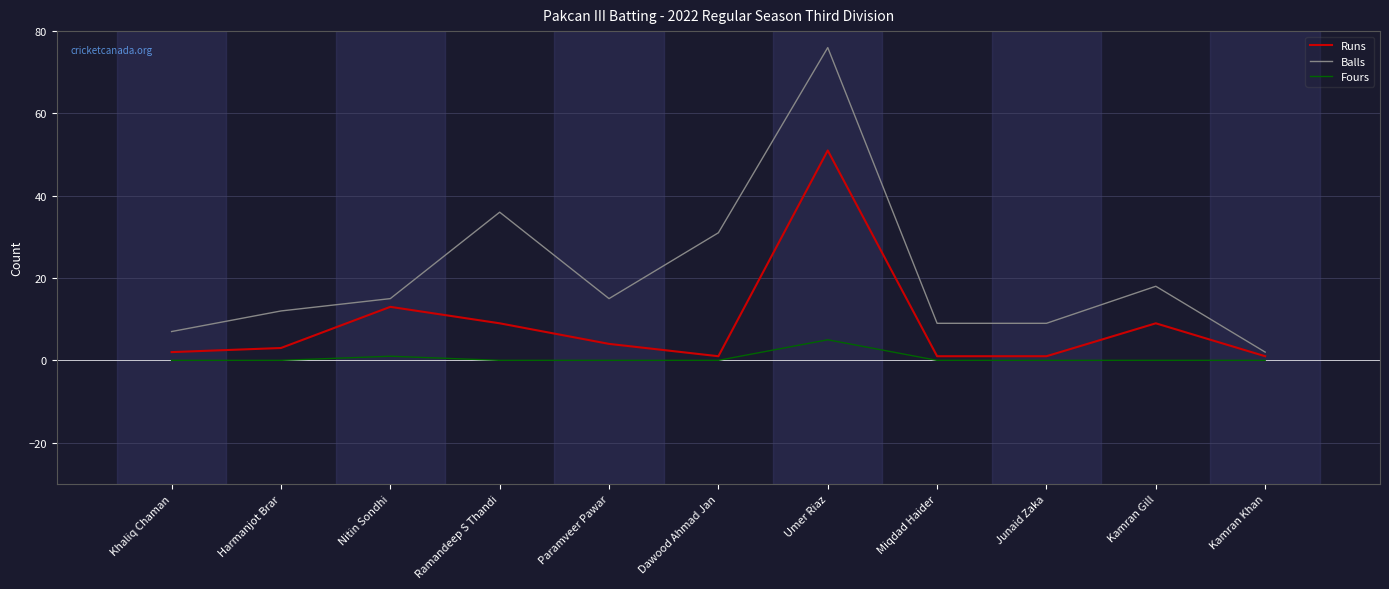

True or false: Fours and Runs cross at least once.

False